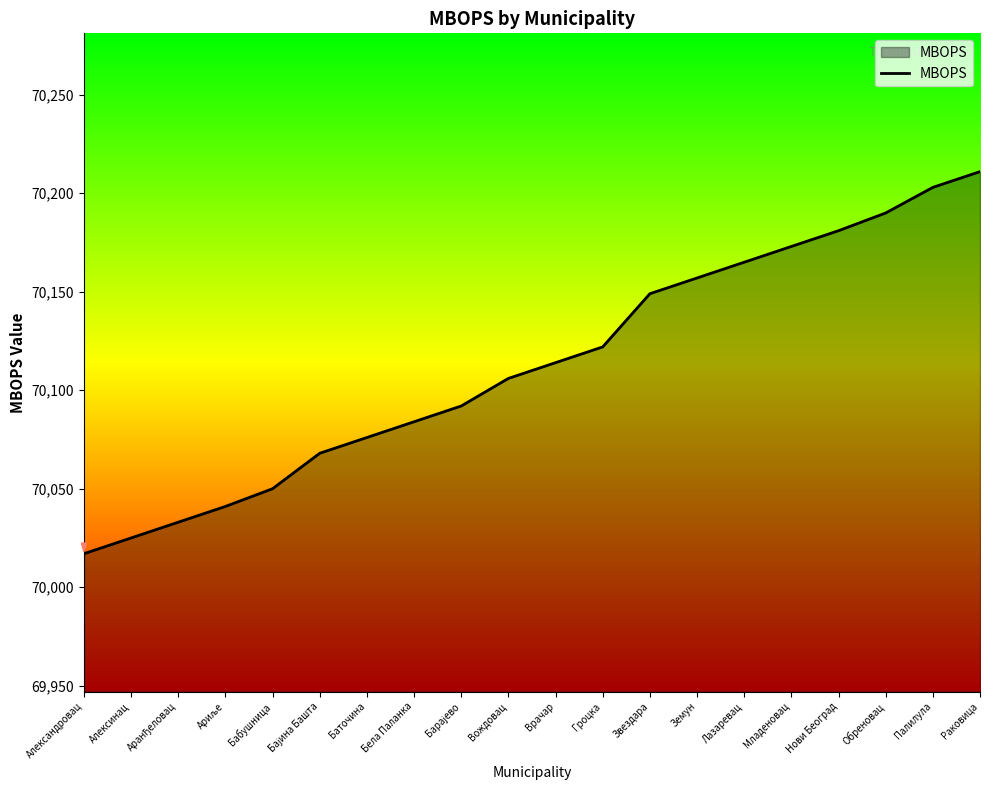

The value at Гроцка is 70122. True or false?

True